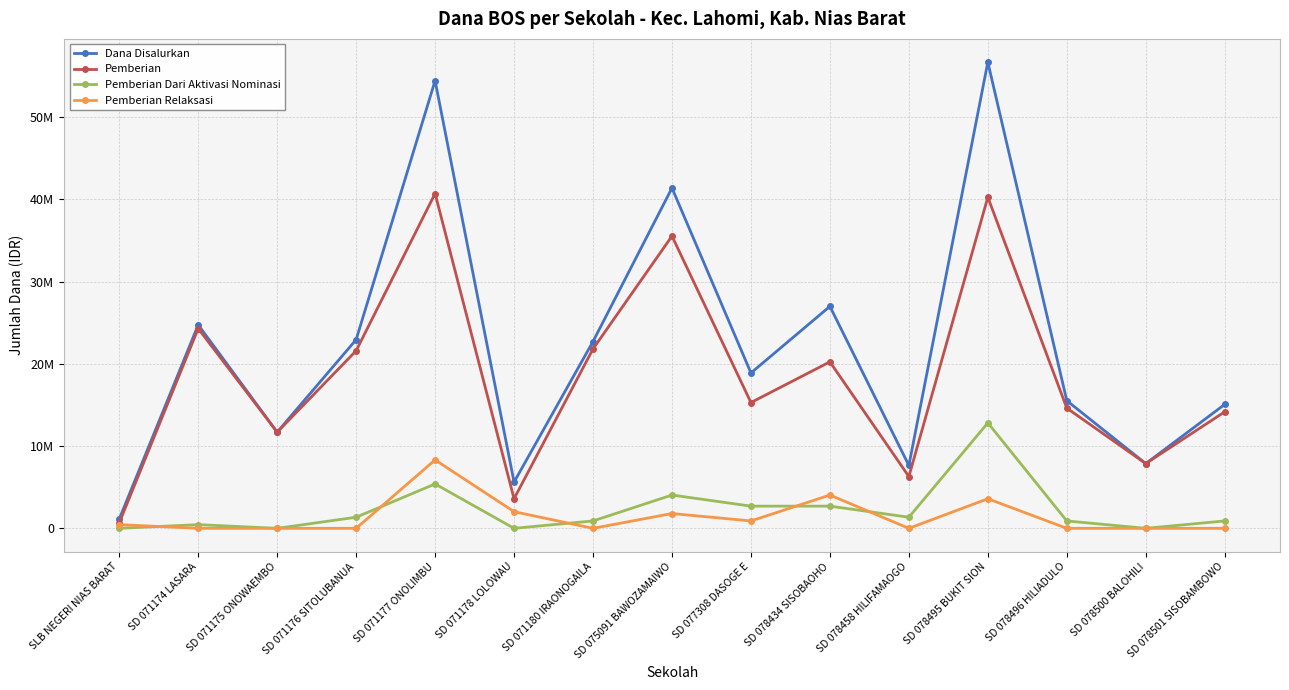

What is the value of the Dana Disalurkan point at the 1st from the left?

1125000